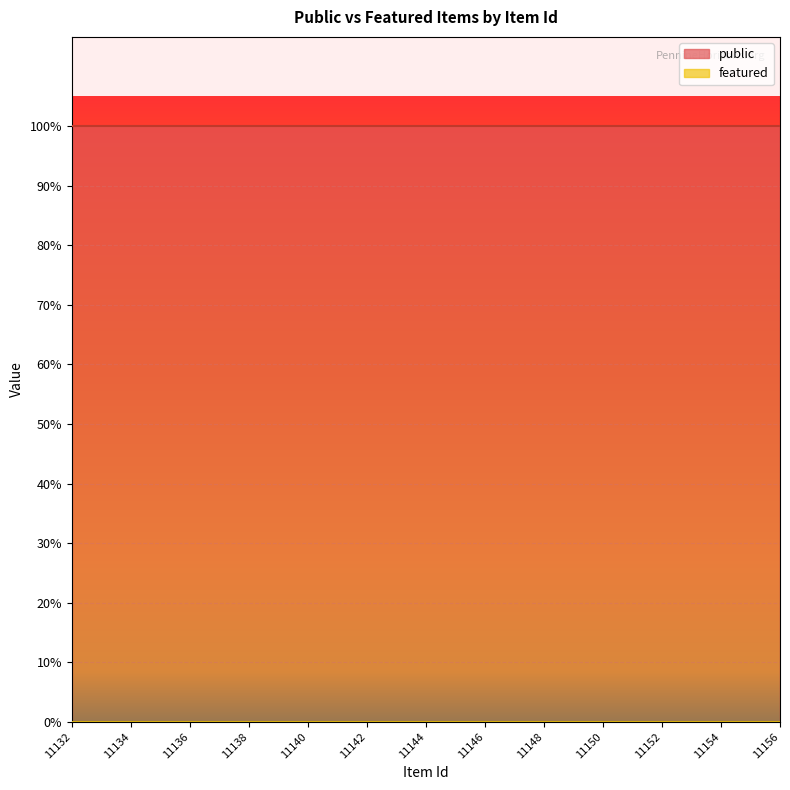

Reading right to left, list all the values displayed in this chart.

public: 1	1	1	1	1	1	1	1	1	1	1	1	1	1	1	1	1	1	1	1	1	1	1	1	1
featured: 0	0	0	0	0	0	0	0	0	0	0	0	0	0	0	0	0	0	0	0	0	0	0	0	0